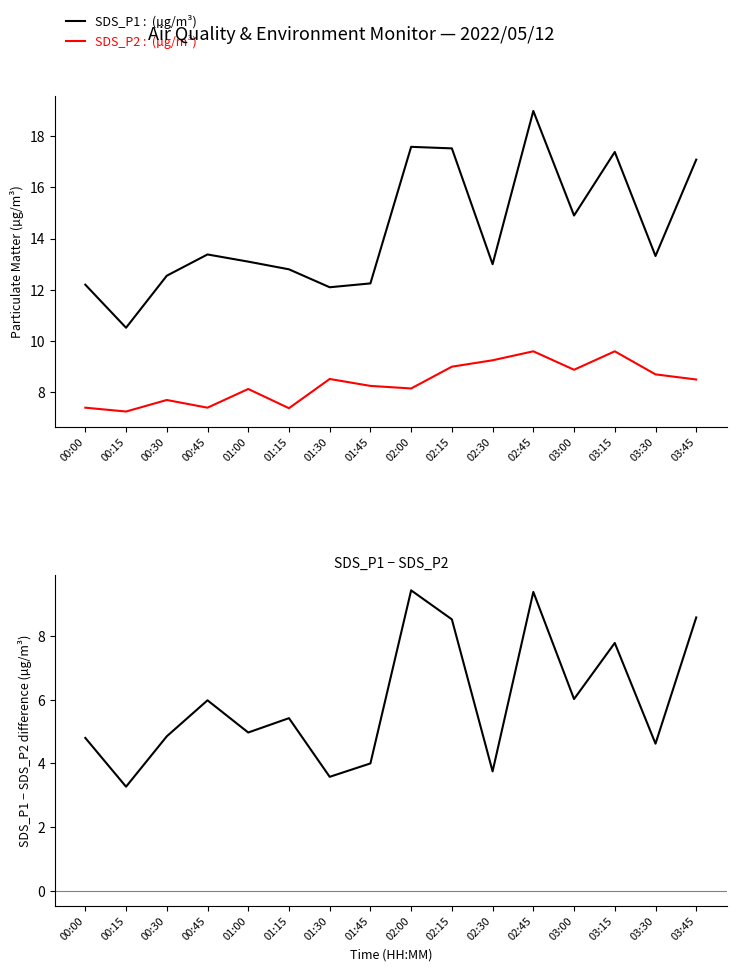

Which has a higher value, 03:15 or 01:30?

03:15